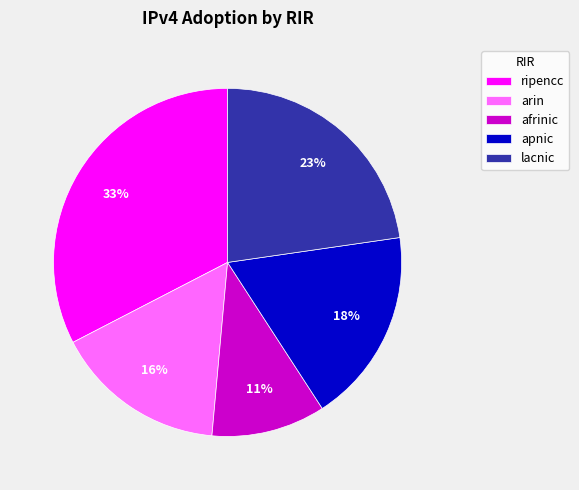

Rank the categories by value from lowest to highest.

afrinic, arin, apnic, lacnic, ripencc